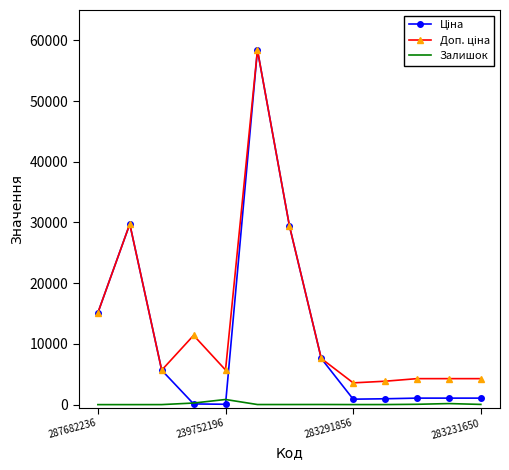

What is the maximum value shown in the chart?

58426.5